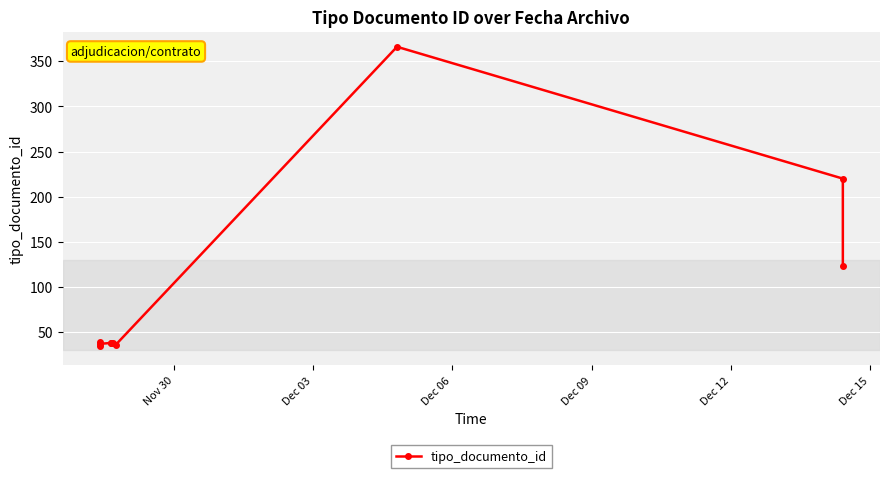

How many data points are less than 38?

3